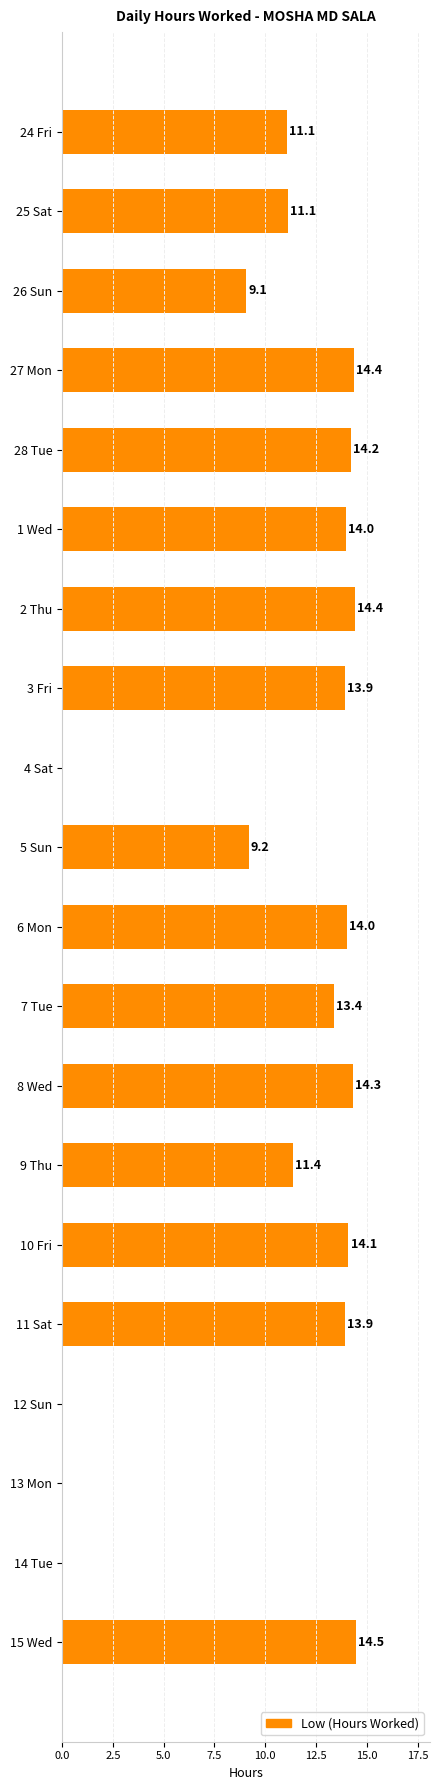

Which label corresponds to the largest value in the chart?

15 Wed